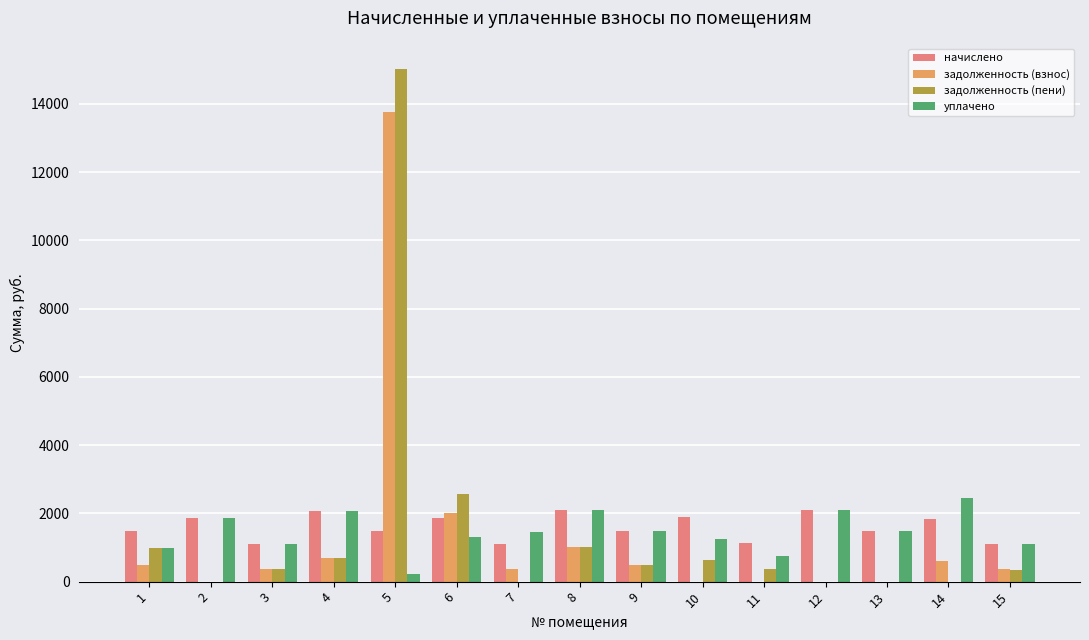

Which series has the largest range (max minus min)?

задолженность (пени)